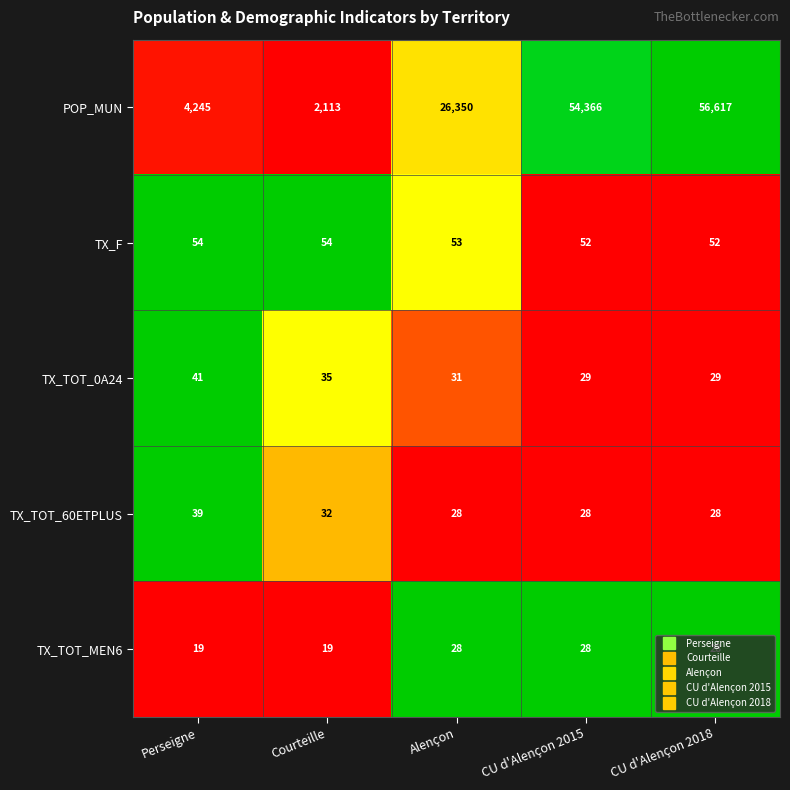

Where is POP_MUN nearest to the value 29365?

Alençon